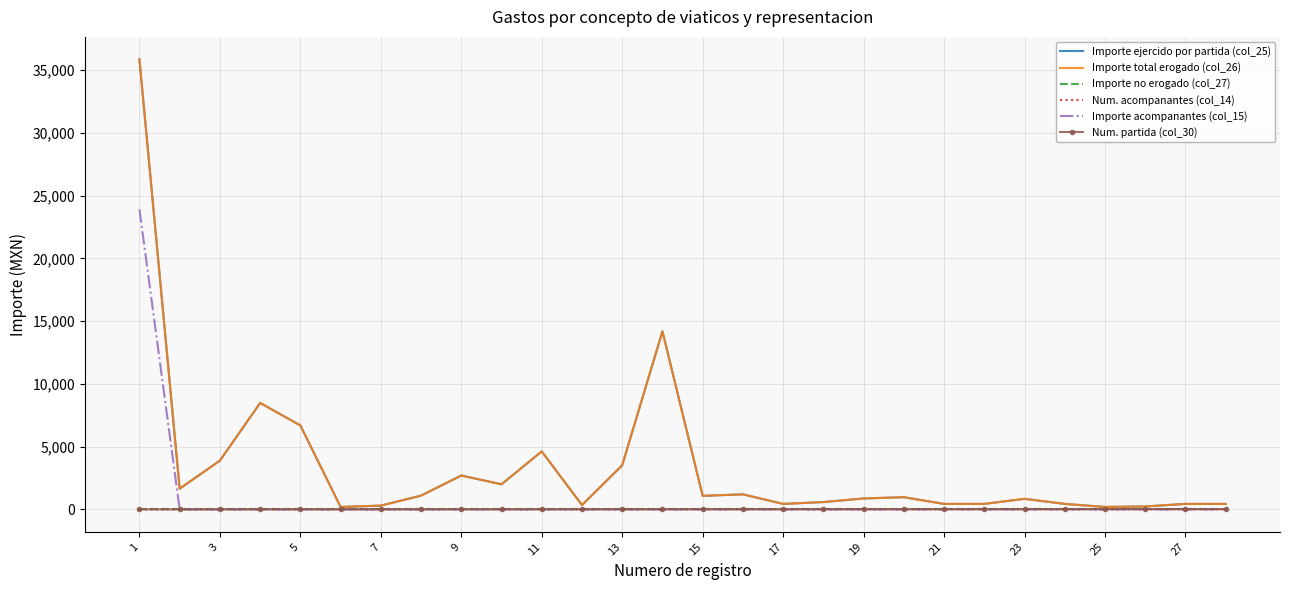

True or false: Importe total erogado (col_26) and Num. acompanantes (col_14) intersect in this chart.

False